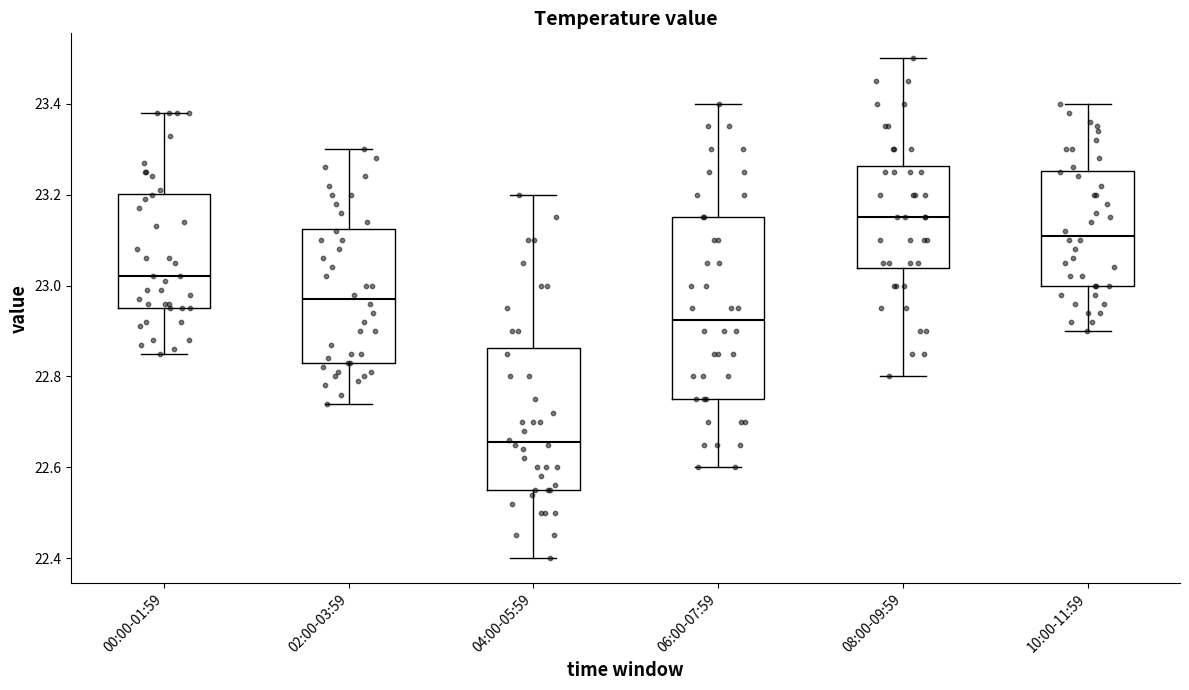

Which box has the lowest median line?

04:00-05:59